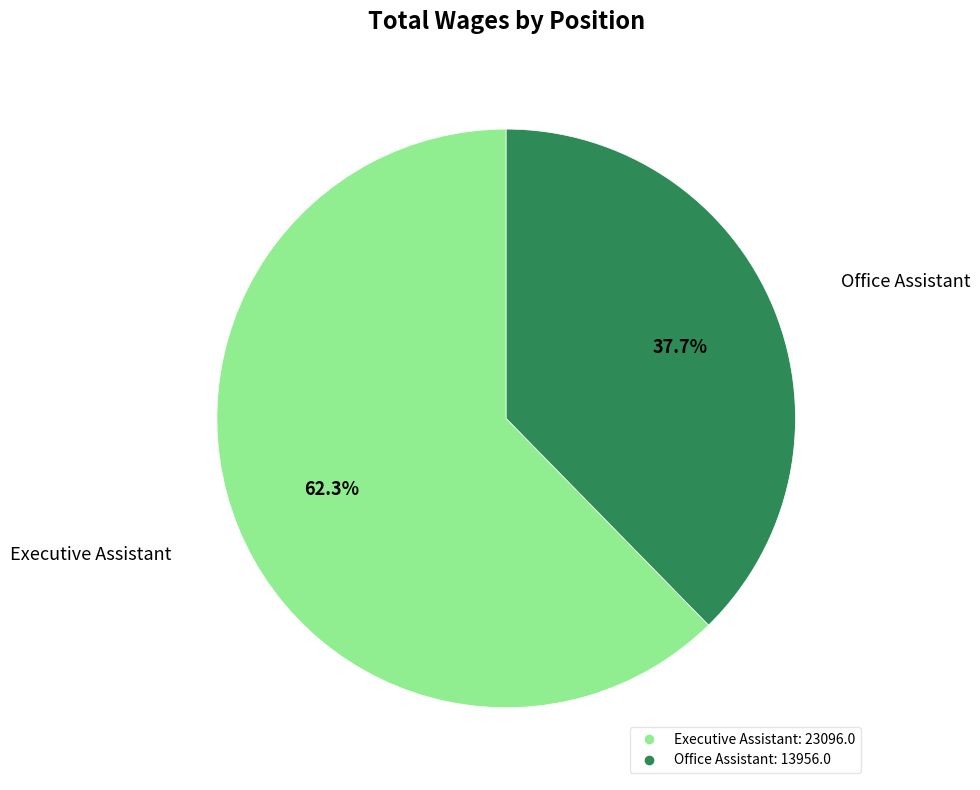

True or false: Office Assistant accounts for 44% of the total.

False